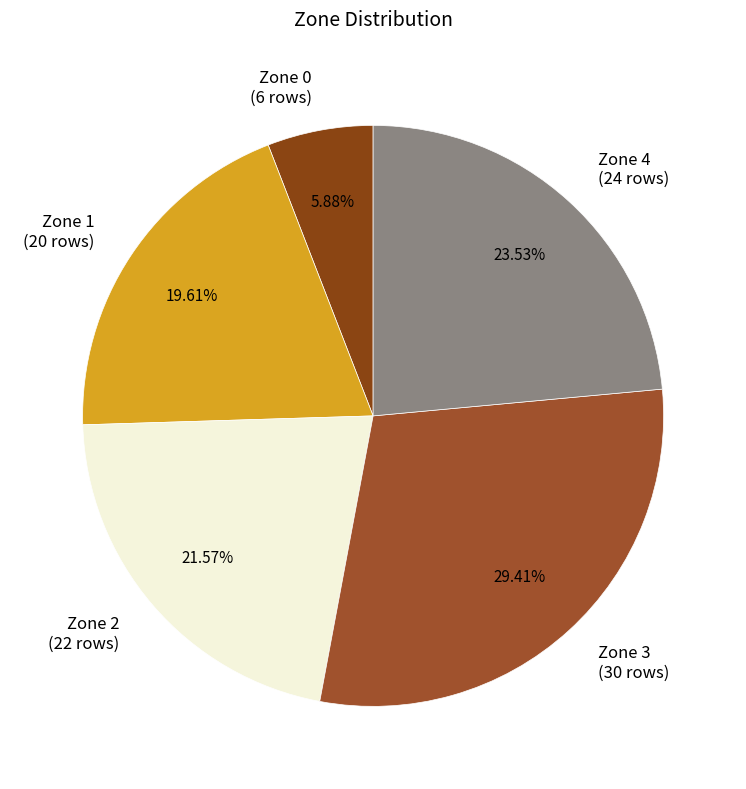

True or false: Zone 3 accounts for 43% of the total.

False